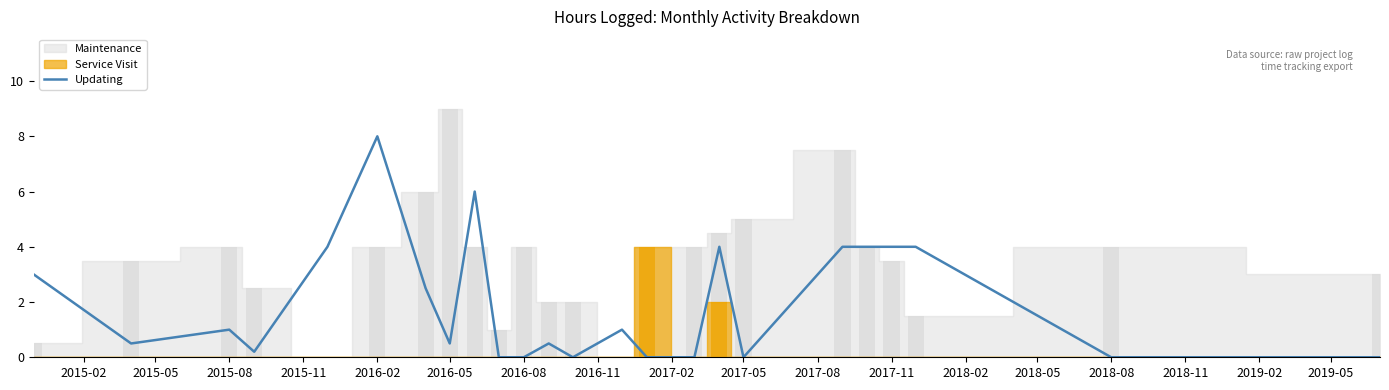

Does the chart contain stacked bars?

No